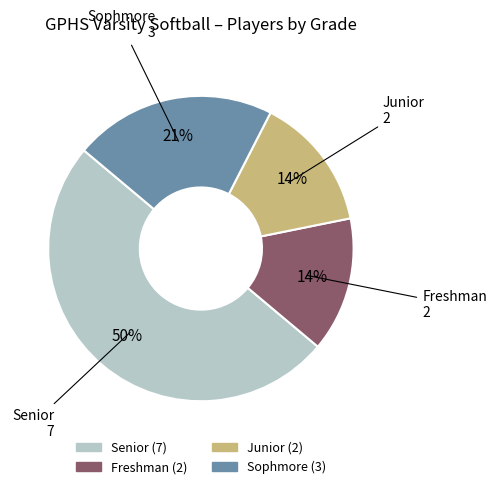

How many slices are in this pie chart?

4